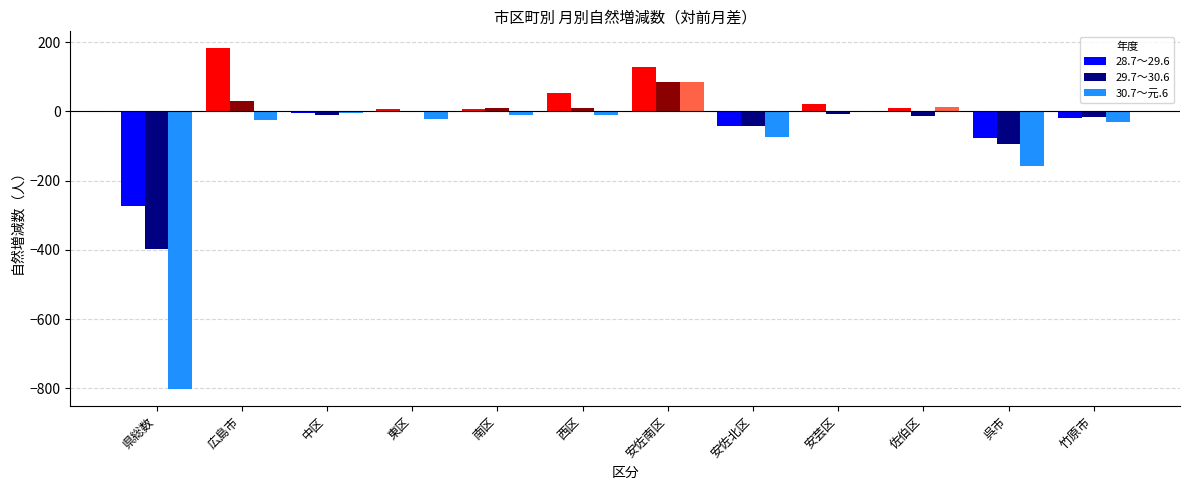

Is the value of 29.7～30.6 at 西区 greater than the value of 28.7～29.6 at 安佐北区?

Yes